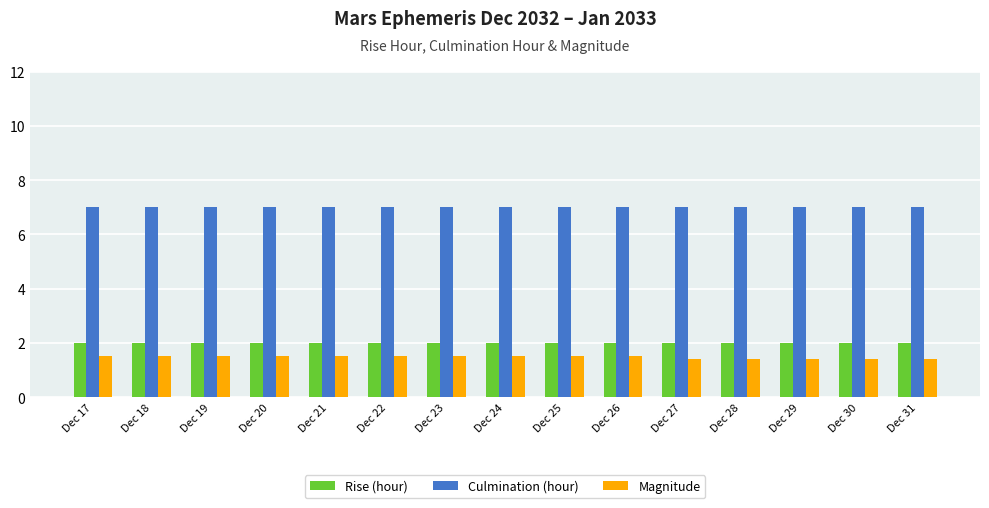

What is the difference between the highest and lowest values at Dec 31?

5.6